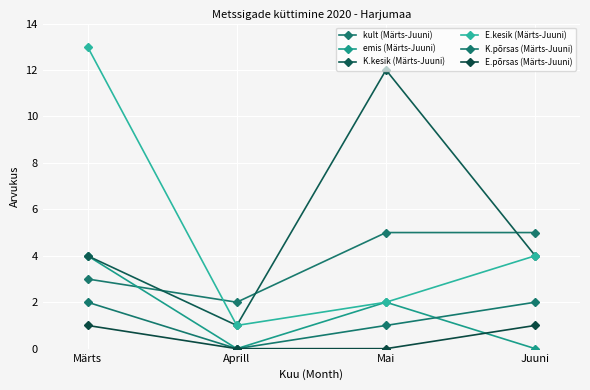

How many K.põrsas (Märts-Juuni) values are between 1 and 2?

3